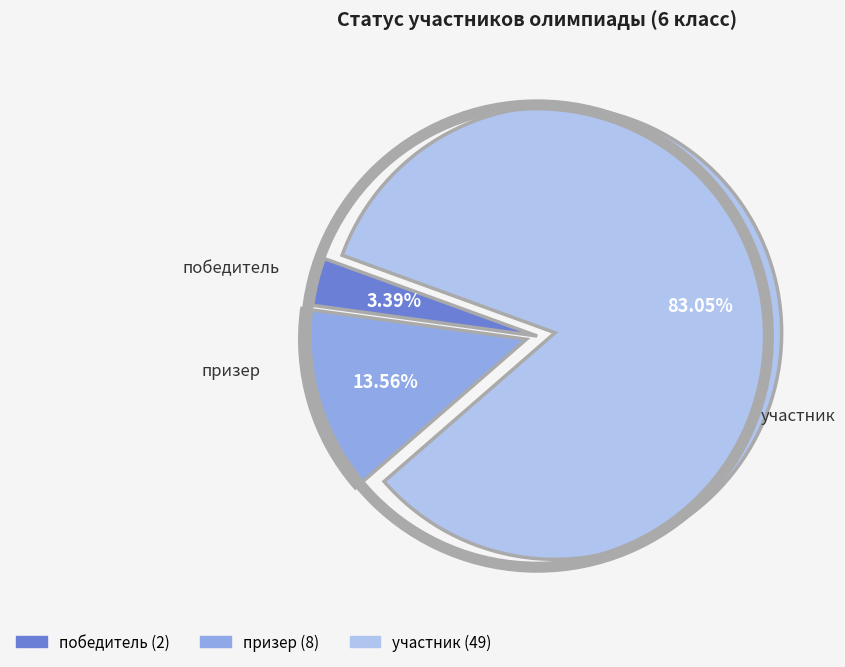

To the nearest percent, what percentage of the pie is участник?

83%